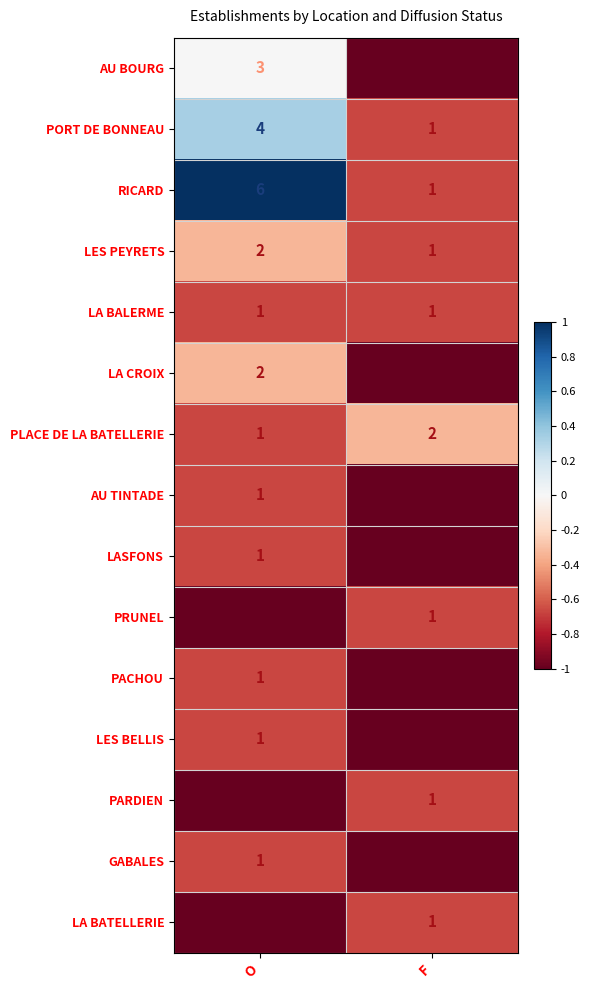

How many series are shown in this chart?

15